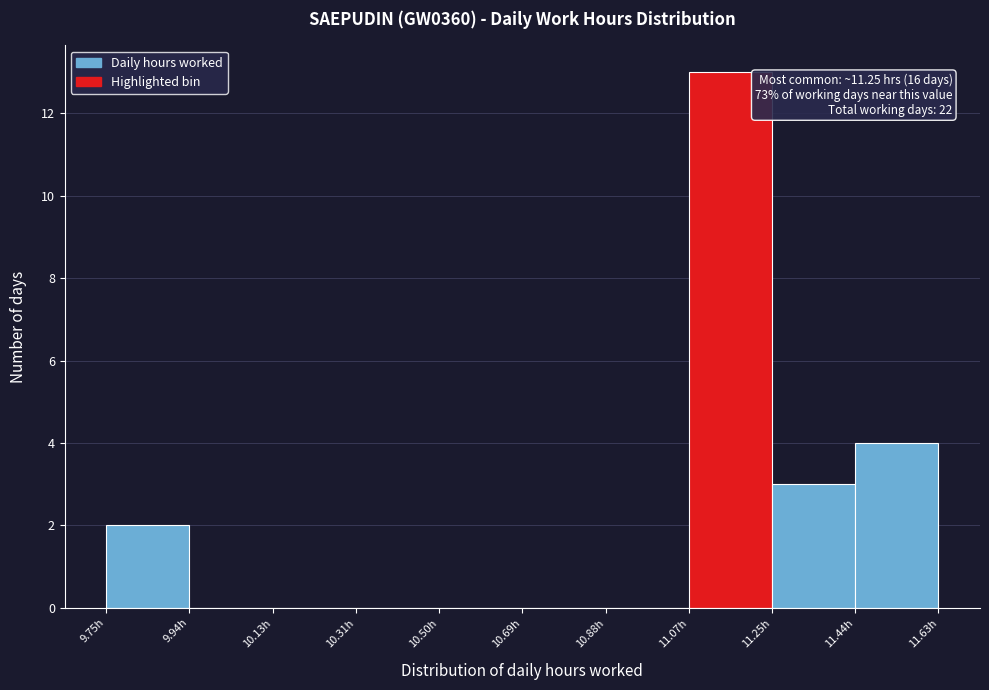

Over which range of the x-axis is the bar tallest?

11.066 to 11.254